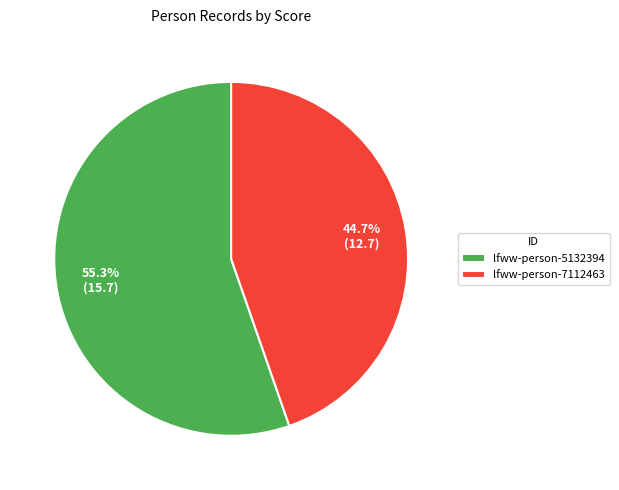

What is the ratio of the value at lfww-person-5132394 to the value at lfww-person-7112463?

1.2